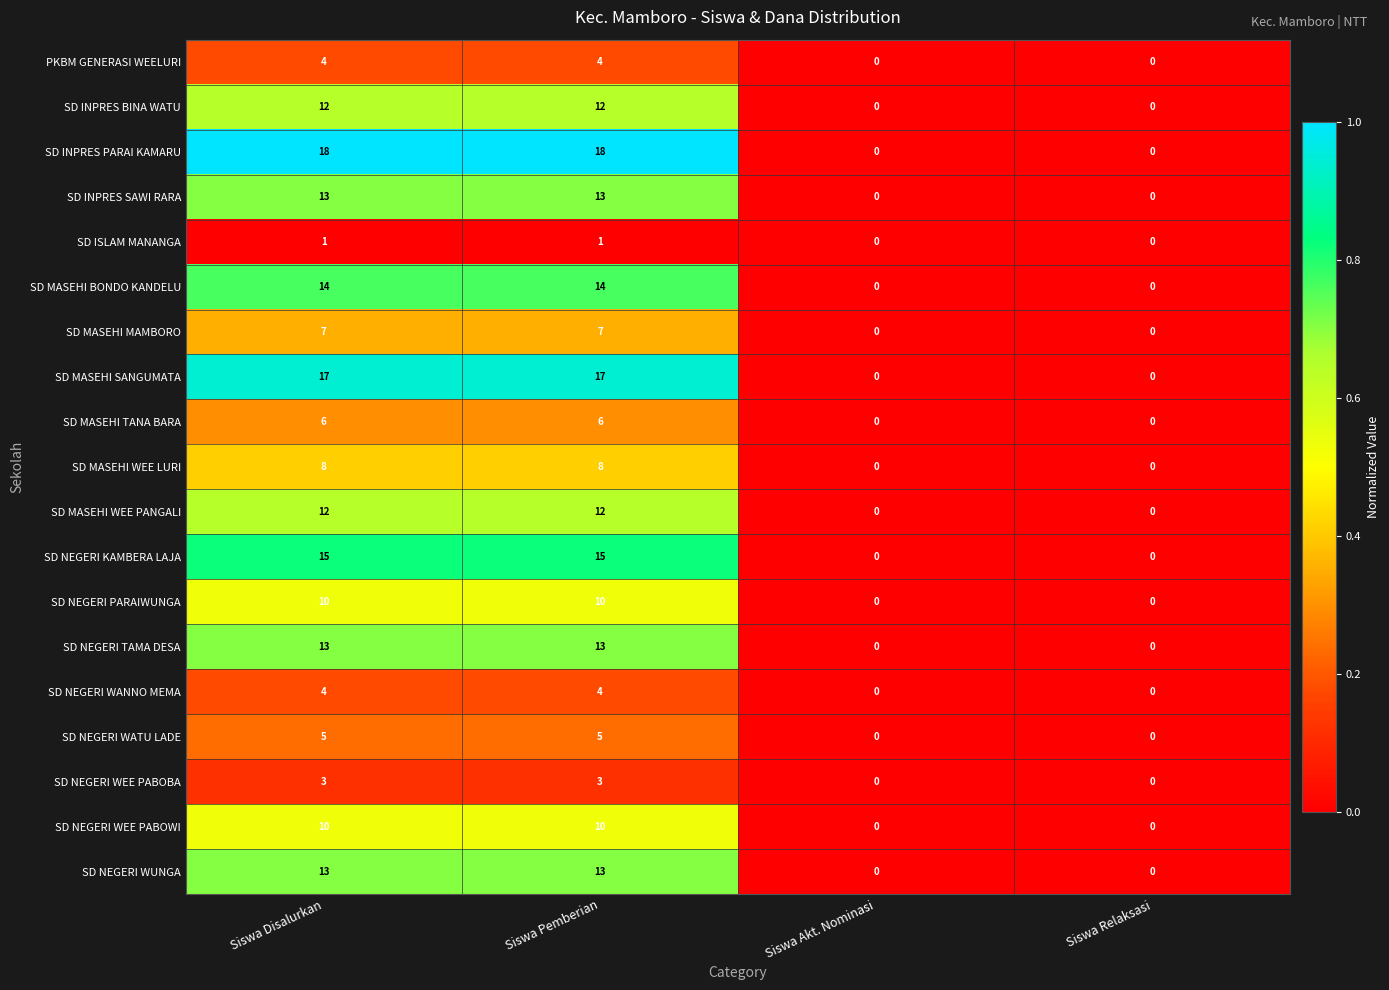

Between Siswa Pemberian and Siswa Akt. Nominasi, which series saw the biggest shift?

SD INPRES PARAI KAMARU